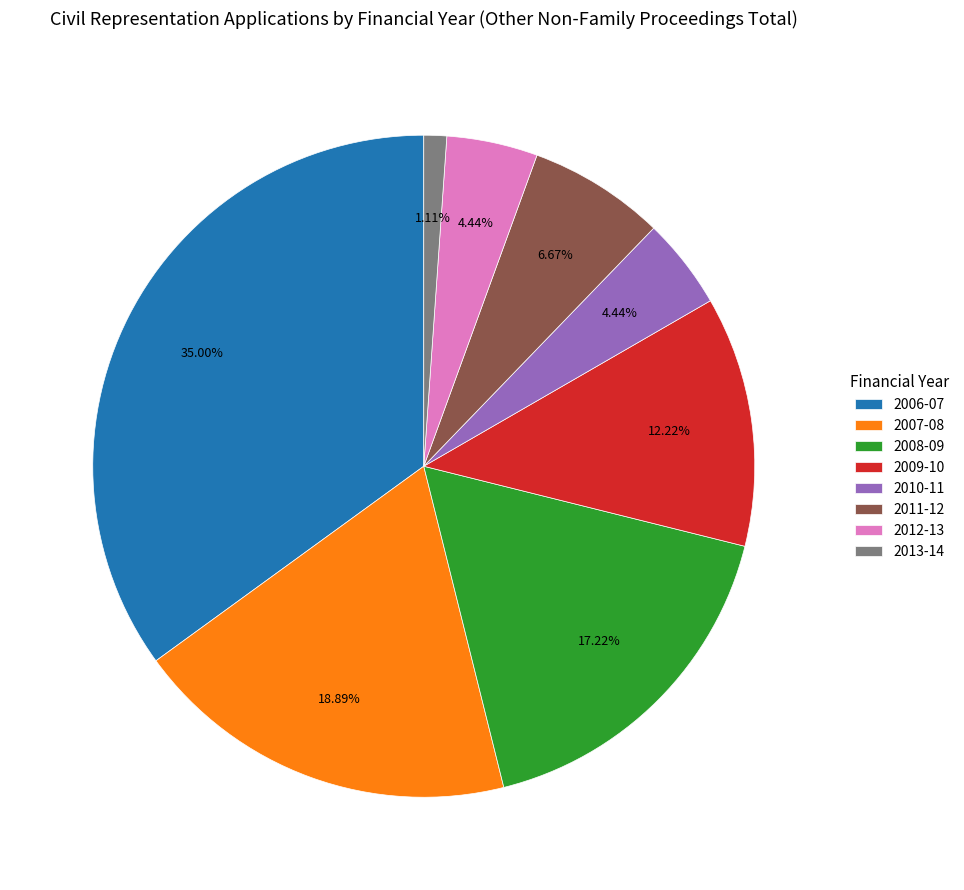

Count the number of slices in the pie.

8